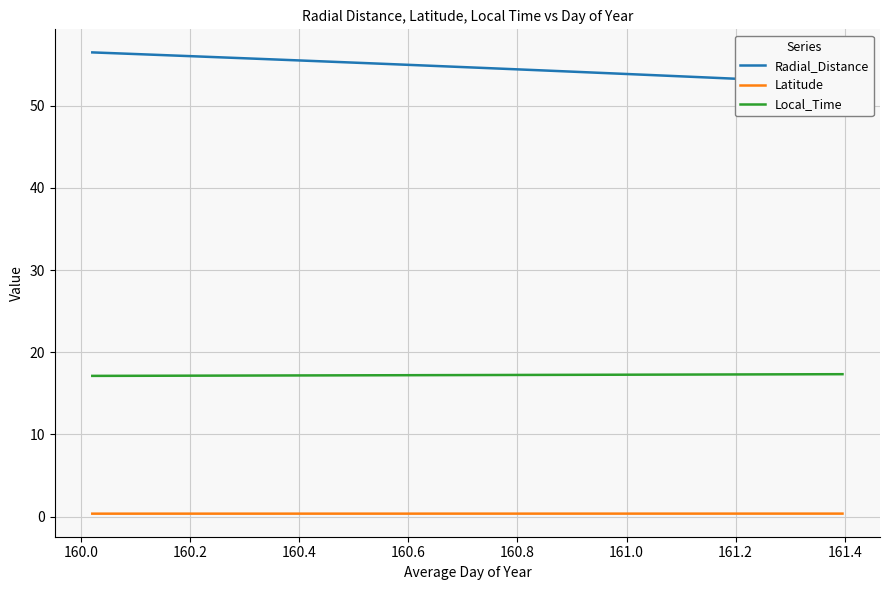

True or false: Latitude and Radial_Distance intersect in this chart.

False